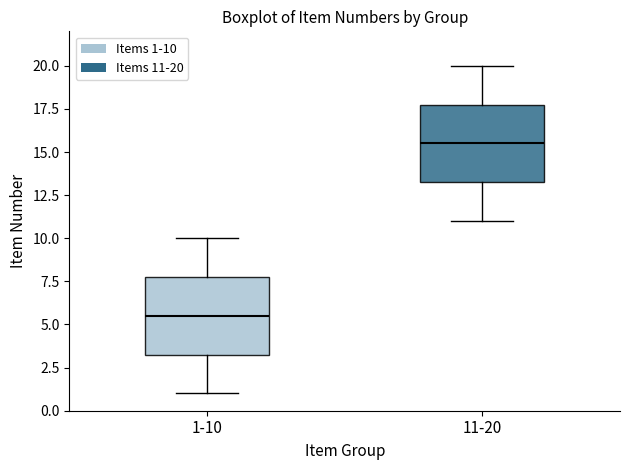

Reading left to right, transcribe this box plot: for each box, give where its median line is, the range the box spans, and where its two whiskers end, as read against the y-axis. The values are not printed on the chart, so give them approximately, as read against the axis.

1-10: median 5.5, box 3.5 to 8.0, whiskers 1.0 to 10.0
11-20: median 15.5, box 13.5 to 18.0, whiskers 11.0 to 20.0